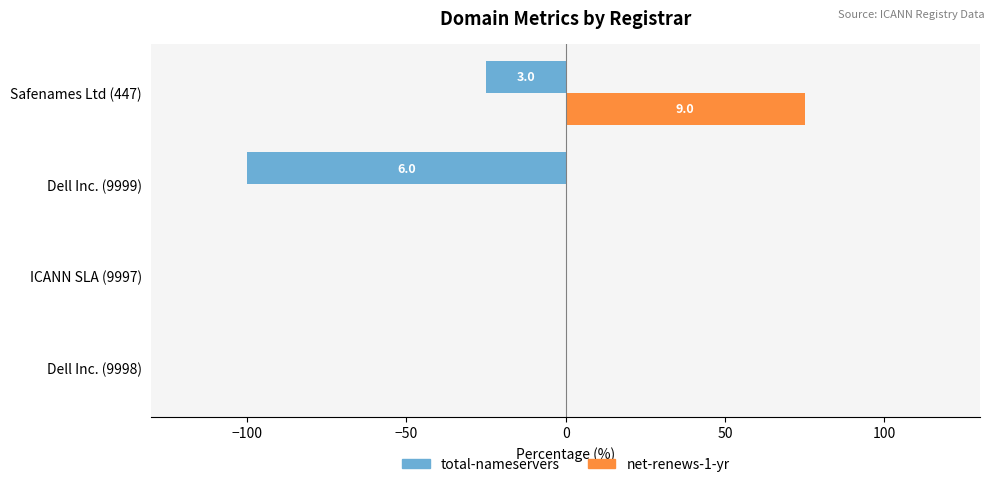

At which category does the chart reach its peak across all series?

Safenames Ltd (447)